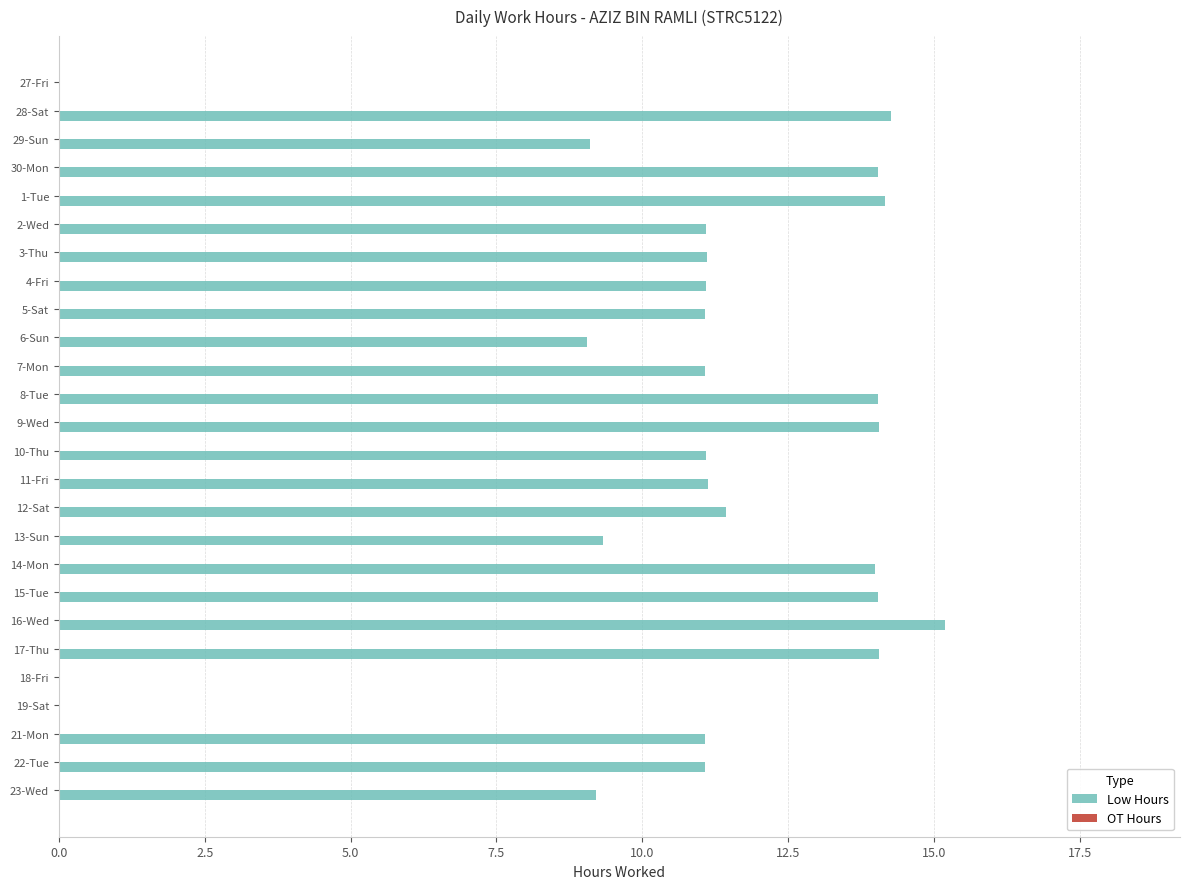

Which label corresponds to the largest value in the chart?

16-Wed